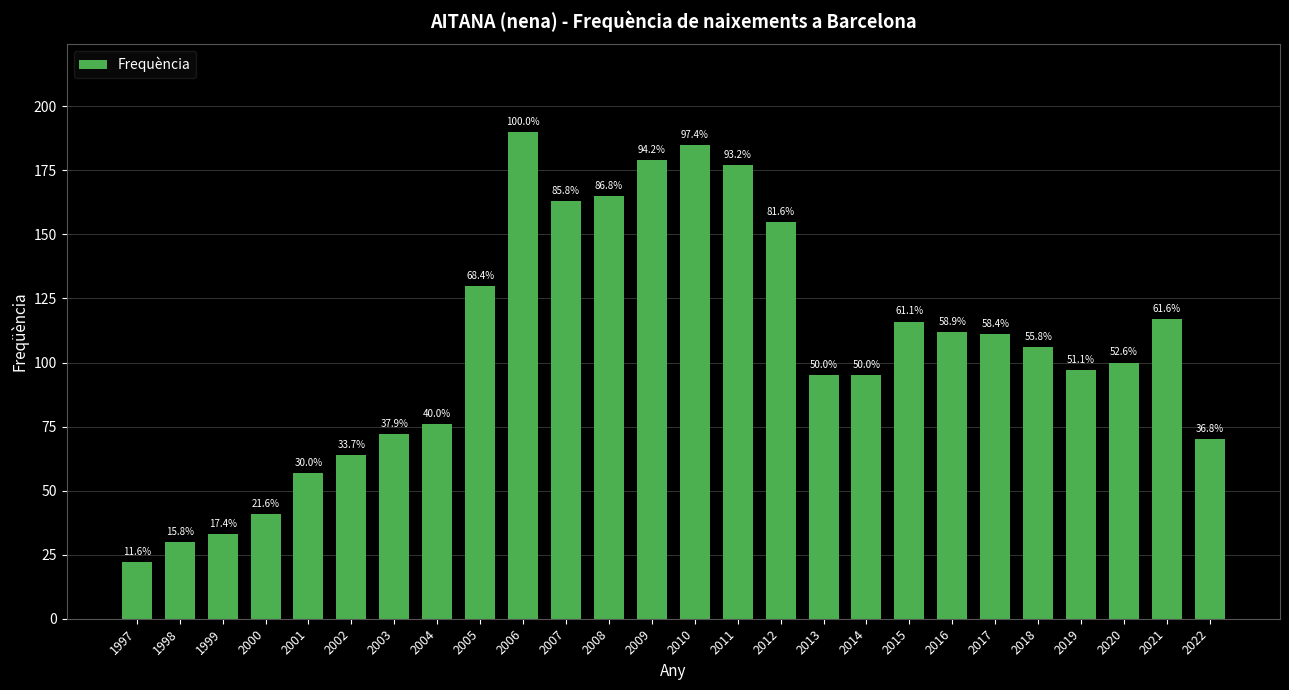

What is the average value?

106